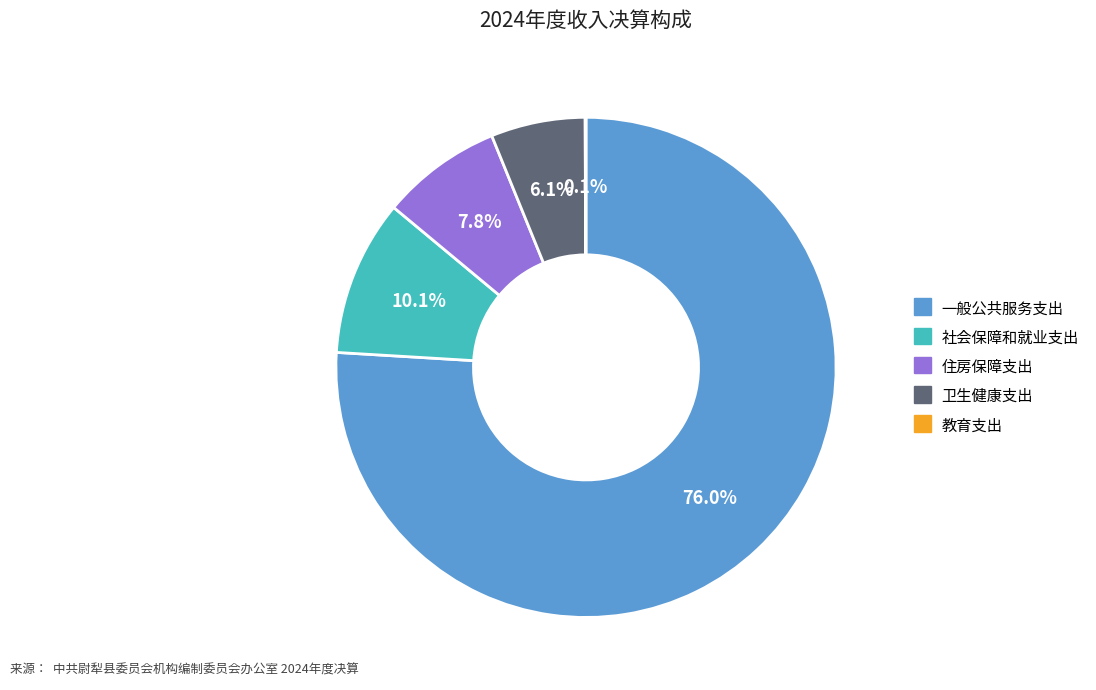

Is 一般公共服务支出 the majority of the pie?

Yes